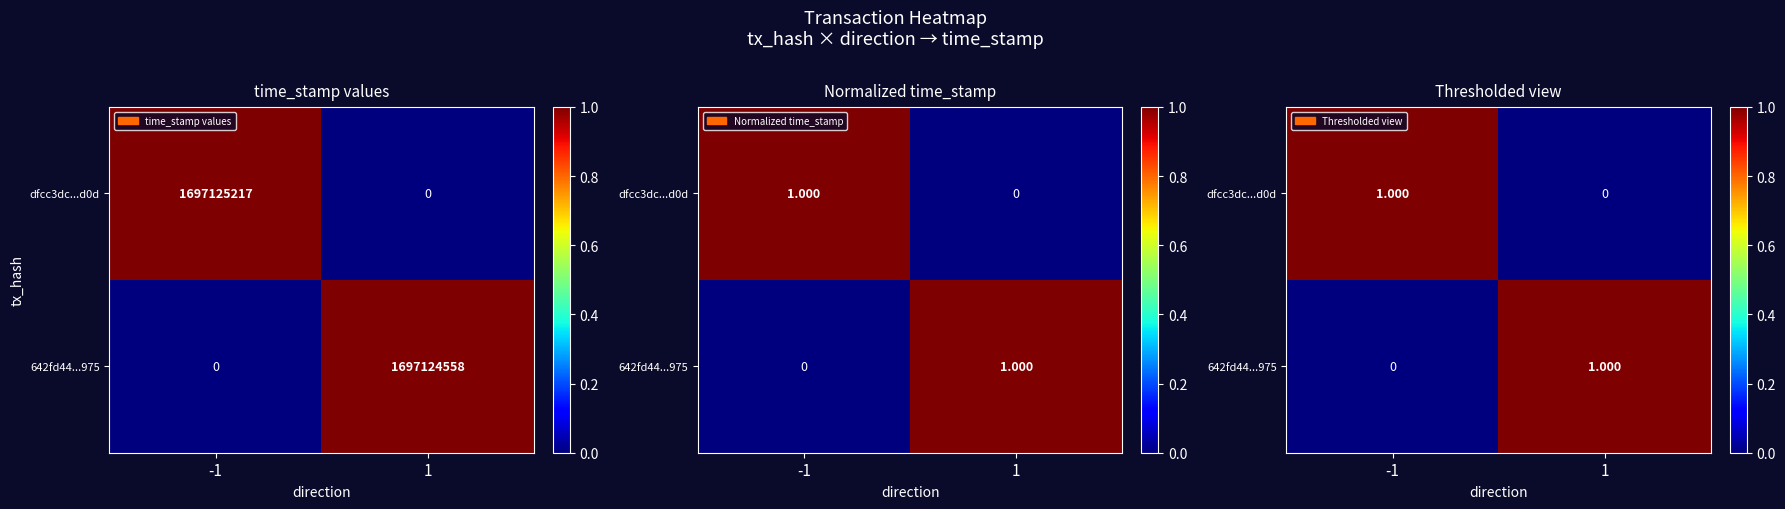

At which category is the sum across all series the highest?

-1